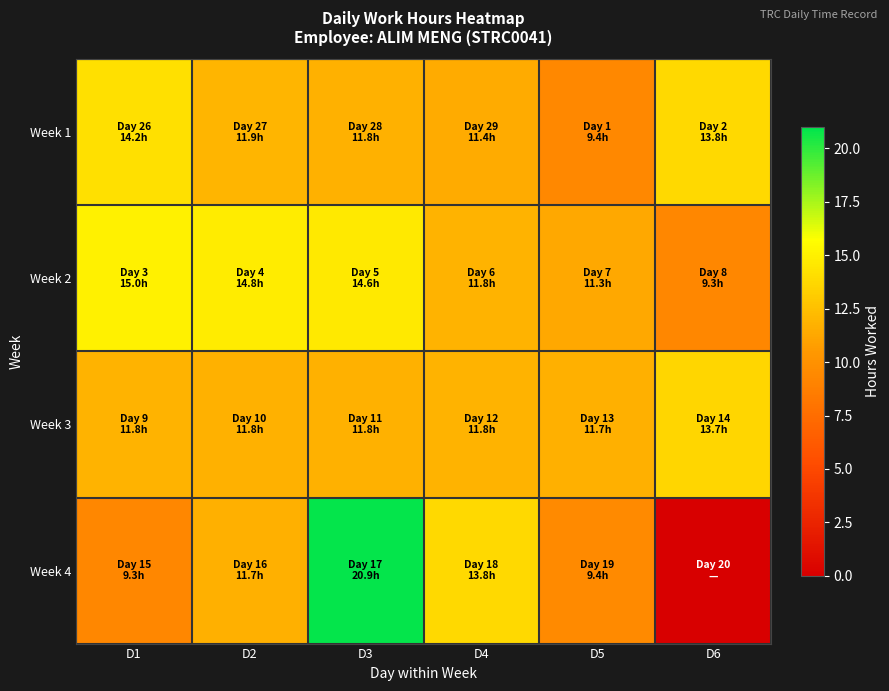

List the series in order of their peak value, highest first.

Week 4, Week 2, Week 1, Week 3